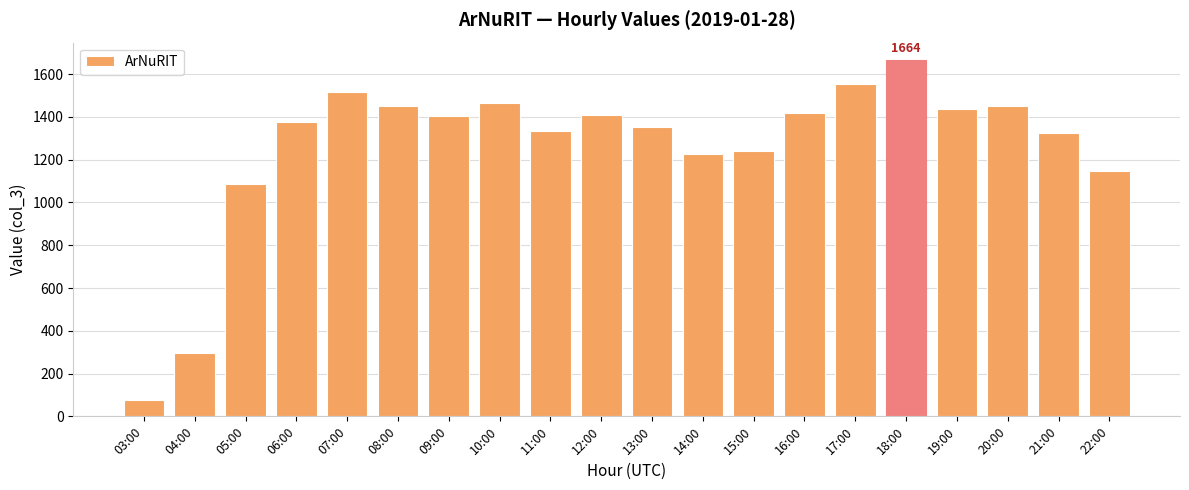

What is the ratio of the value at 20:00 to the value at 22:00?

1.3